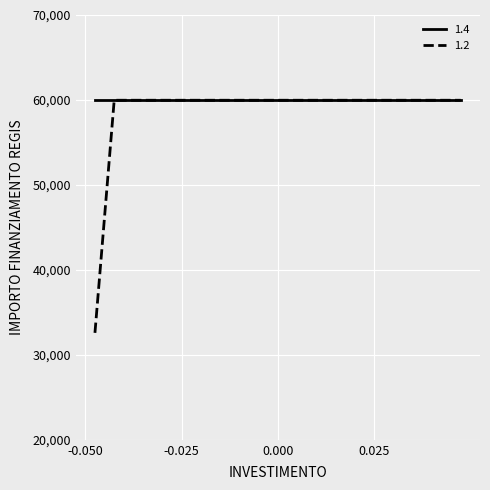

Which series has the widest spread of values?

1.2